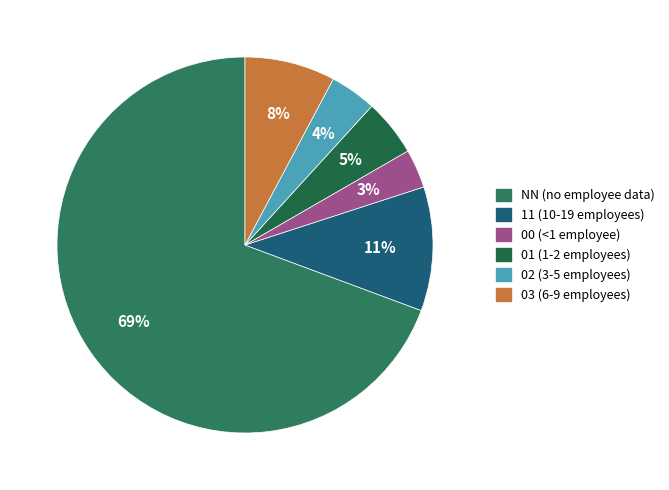

How many segments does this pie chart have?

6